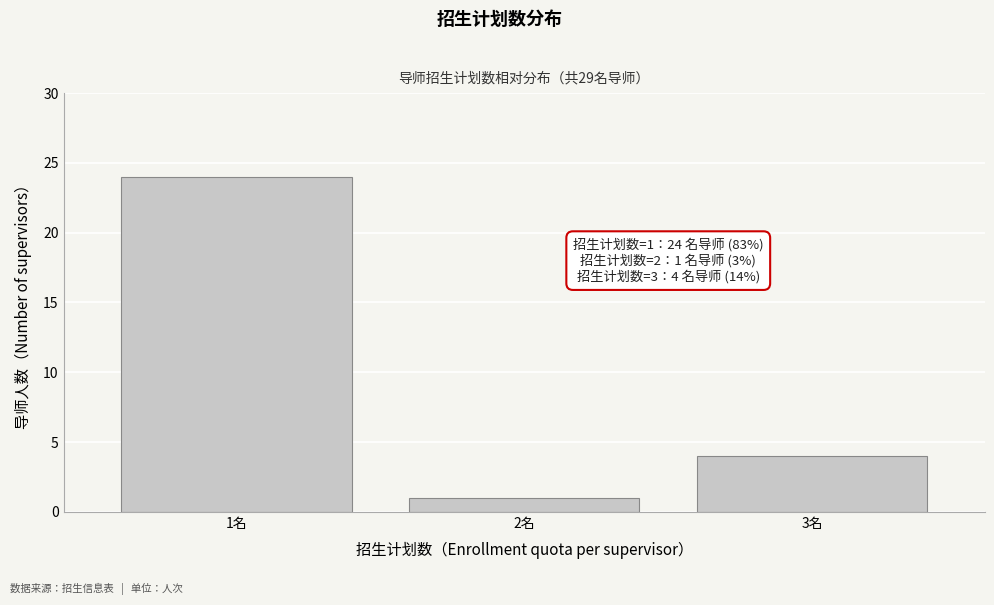

Reading left to right, extract all data points from this chart.

24	1	4